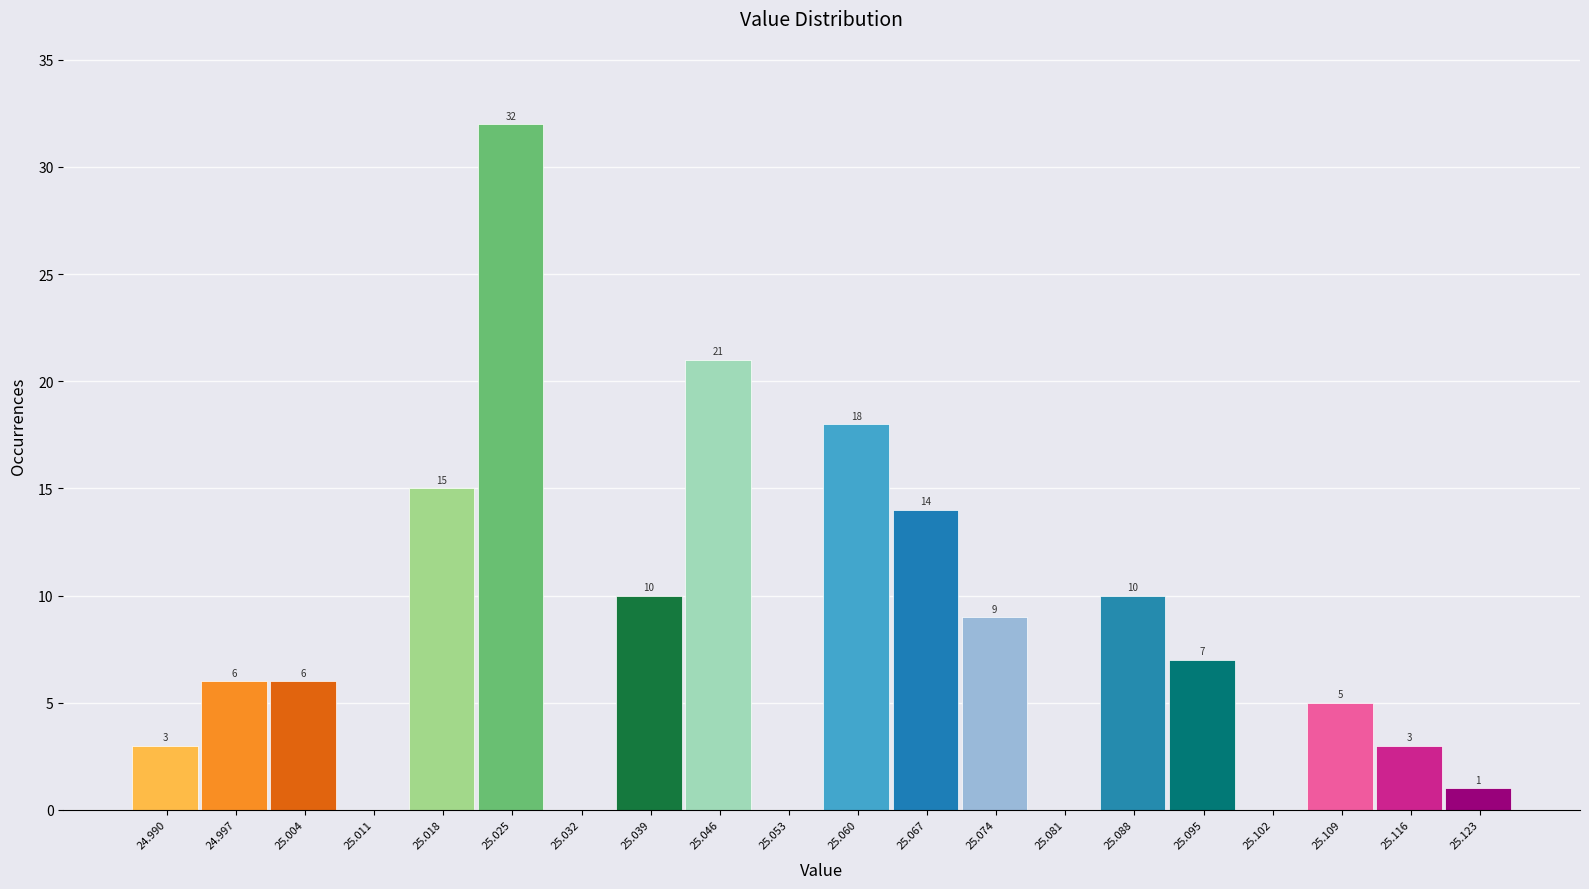

Reading left to right, transcribe all the data shown in this chart.

24.990=3	24.997=6	25.004=6	25.011=0	25.018=15	25.025=32	25.032=0	25.039=10	25.046=21	25.053=0	25.060=18	25.067=14	25.074=9	25.081=0	25.088=10	25.095=7	25.102=0	25.109=5	25.116=3	25.123=1